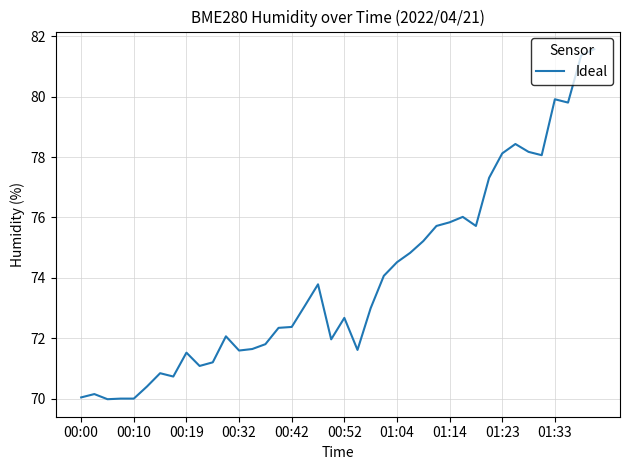

What is the smallest value displayed?

70.0